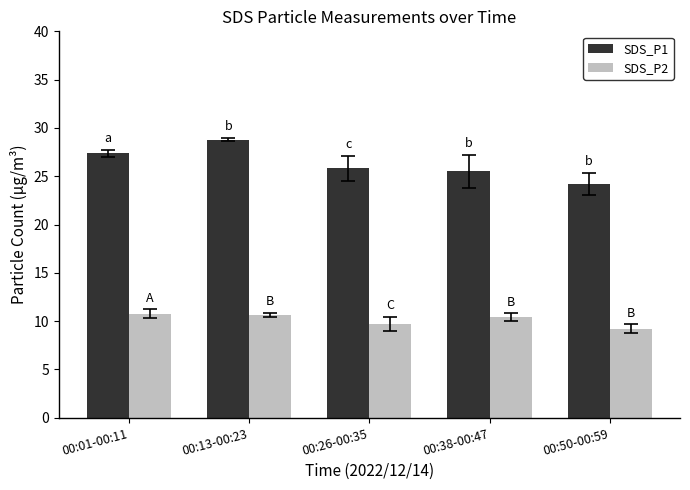

List the series in order of their peak value, highest first.

SDS_P1, SDS_P2